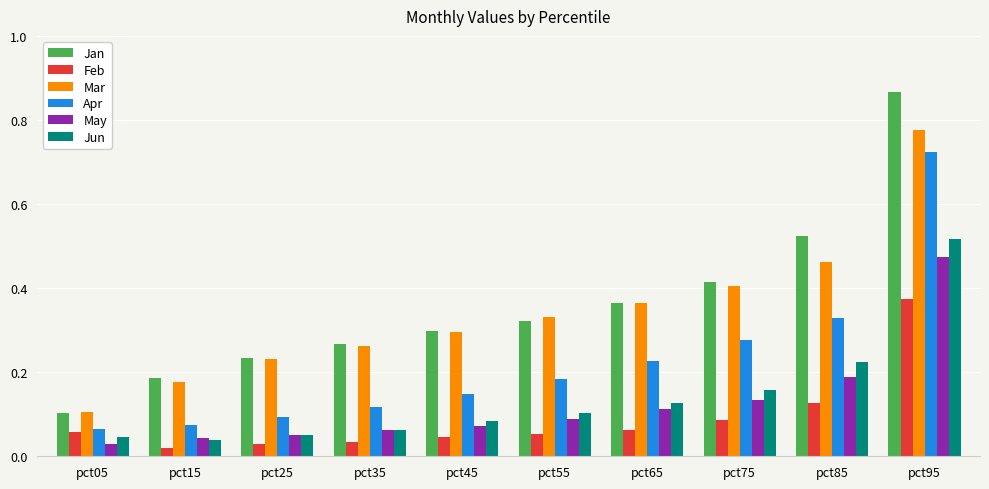

Where is Mar nearest to the value 0?

pct05